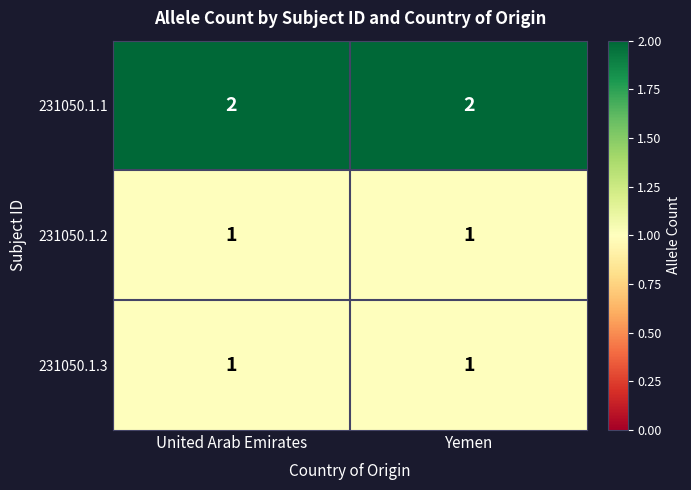

The 231050.1.2 series shows 1 at Yemen. True or false?

True